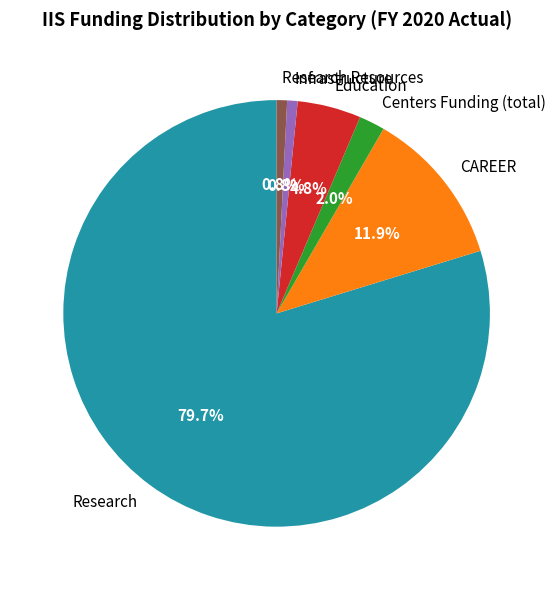

Does Centers Funding (total) represent more than half of the total?

No